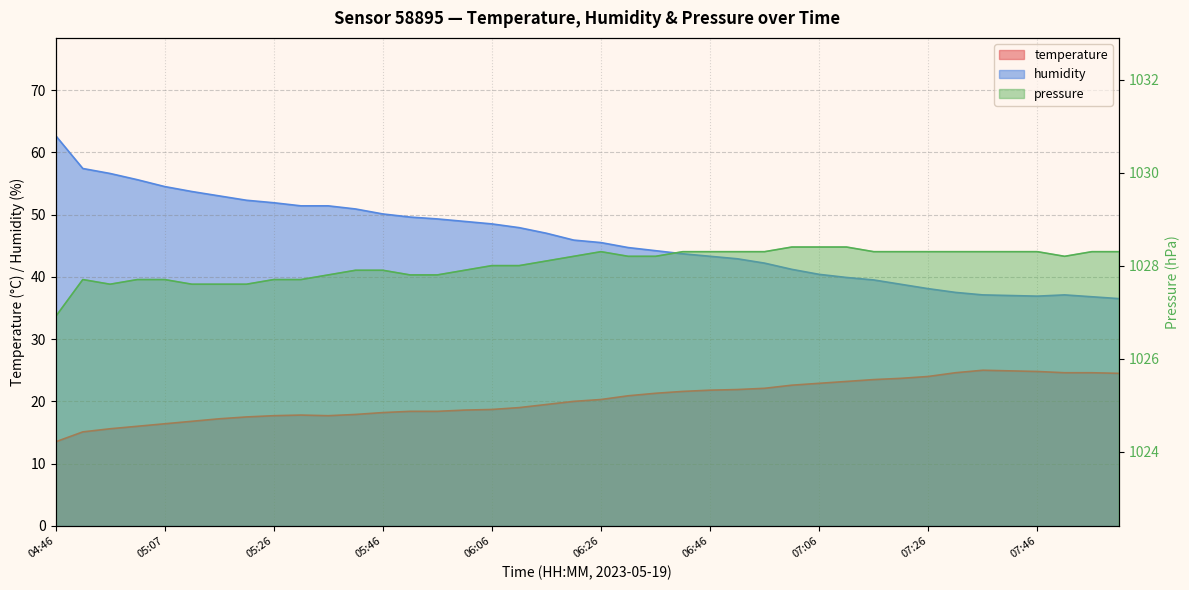

What position from the right is 06:31?

19